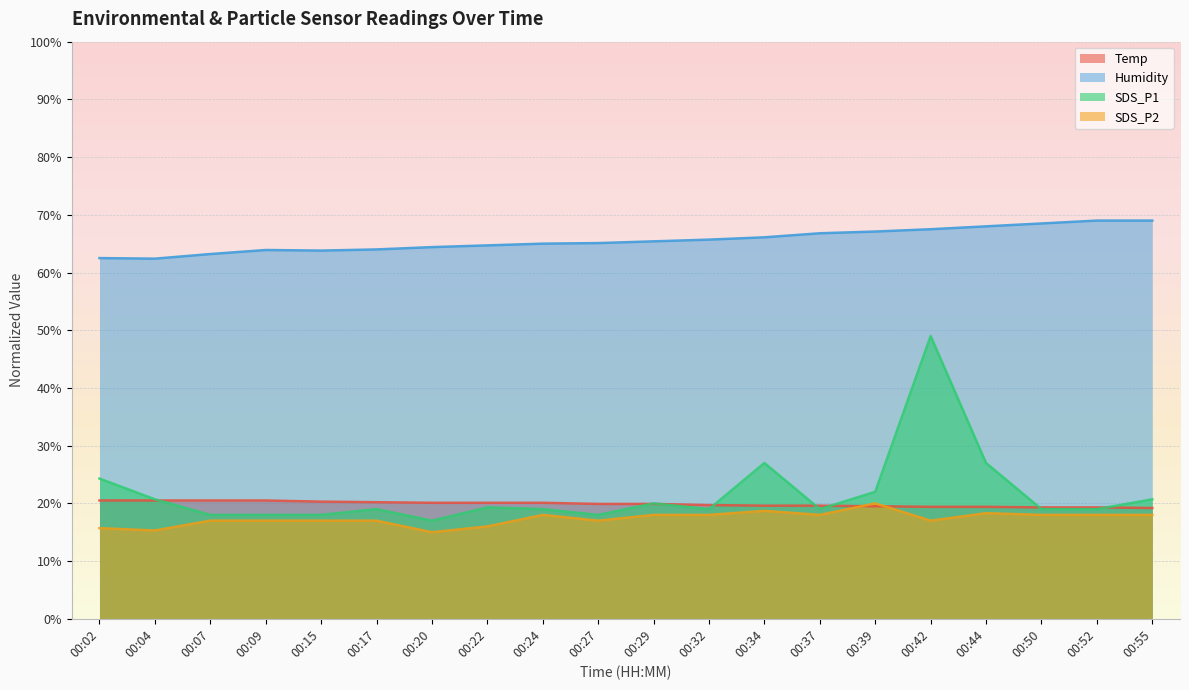

Reading left to right, extract all data points from this chart.

Temp: 00:02=0.2	00:04=0.2	00:07=0.2	00:09=0.2	00:15=0.2	00:17=0.2	00:20=0.2	00:22=0.2	00:24=0.2	00:27=0.2	00:29=0.2	00:32=0.2	00:34=0.2	00:37=0.2	00:39=0.2	00:42=0.2	00:44=0.2	00:50=0.2	00:52=0.2	00:55=0.2
Humidity: 00:02=0.6	00:04=0.6	00:07=0.6	00:09=0.6	00:15=0.6	00:17=0.6	00:20=0.6	00:22=0.6	00:24=0.7	00:27=0.7	00:29=0.7	00:32=0.7	00:34=0.7	00:37=0.7	00:39=0.7	00:42=0.7	00:44=0.7	00:50=0.7	00:52=0.7	00:55=0.7
SDS_P1: 00:02=0.2	00:04=0.2	00:07=0.2	00:09=0.2	00:15=0.2	00:17=0.2	00:20=0.2	00:22=0.2	00:24=0.2	00:27=0.2	00:29=0.2	00:32=0.2	00:34=0.3	00:37=0.2	00:39=0.2	00:42=0.5	00:44=0.3	00:50=0.2	00:52=0.2	00:55=0.2
SDS_P2: 00:02=0.2	00:04=0.2	00:07=0.2	00:09=0.2	00:15=0.2	00:17=0.2	00:20=0.1	00:22=0.2	00:24=0.2	00:27=0.2	00:29=0.2	00:32=0.2	00:34=0.2	00:37=0.2	00:39=0.2	00:42=0.2	00:44=0.2	00:50=0.2	00:52=0.2	00:55=0.2